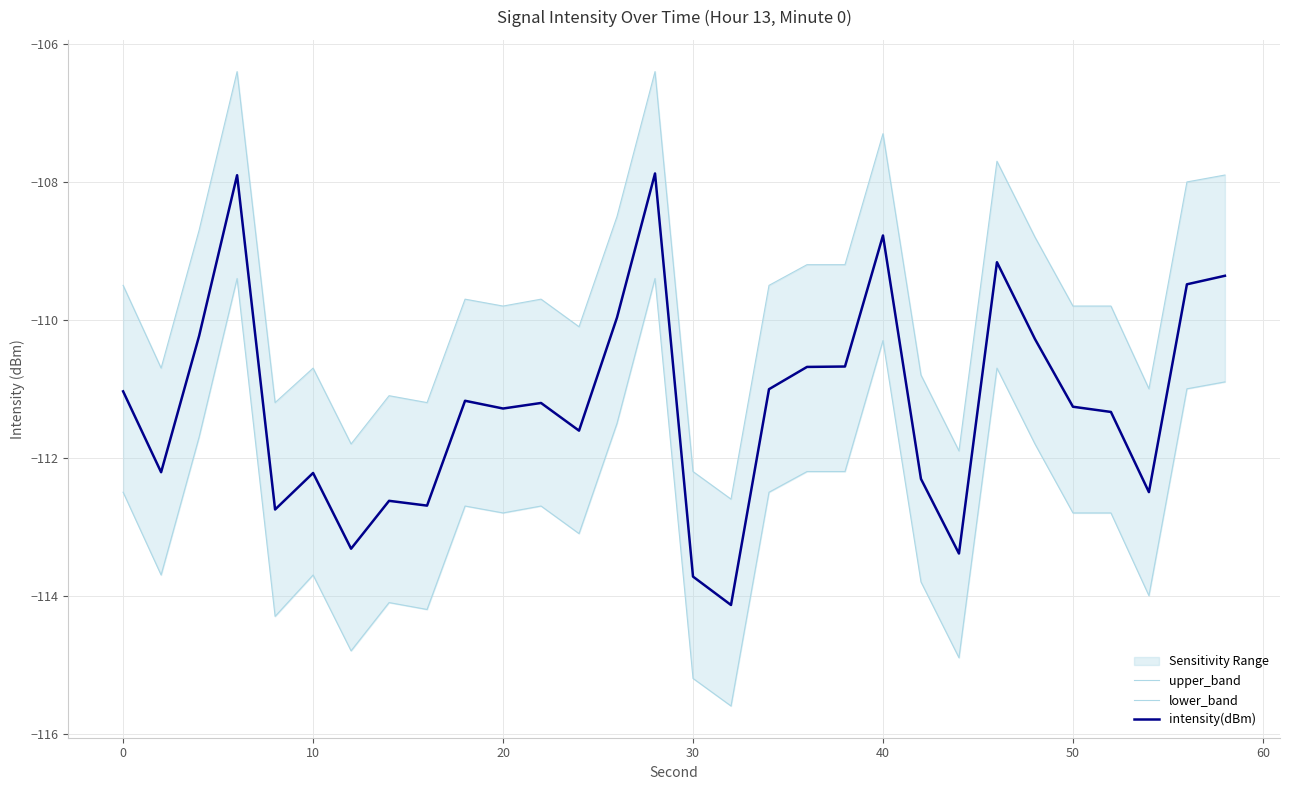

What is the minimum value for upper_band?

-112.6